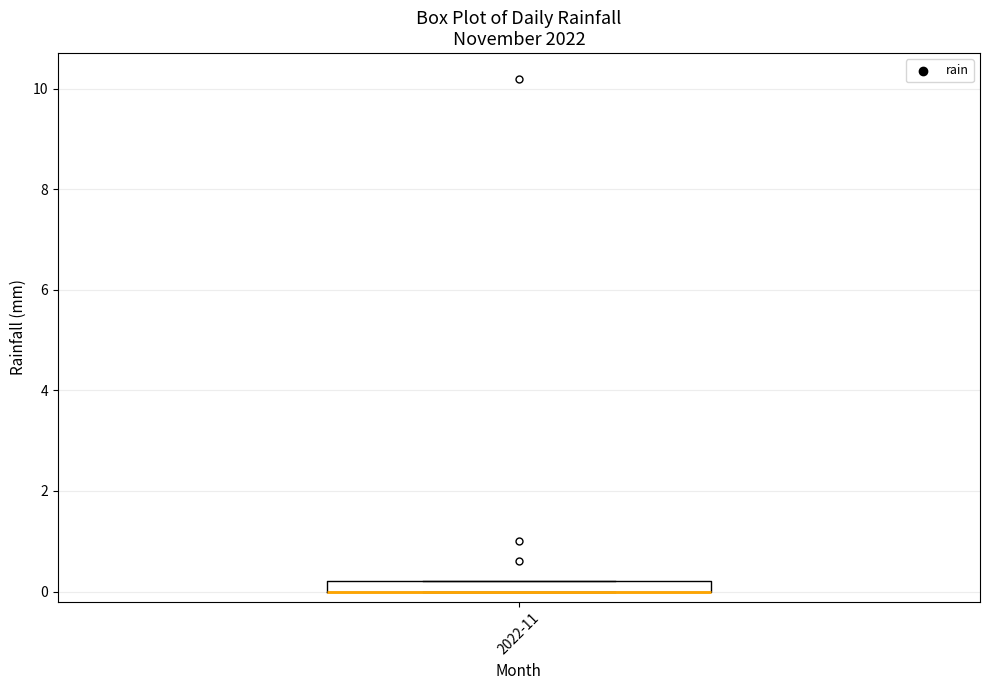

Where is the lower edge of the box for 2022-11 on the y-axis? The values are not printed on the chart, so give them approximately, as read against the axis.

0.0